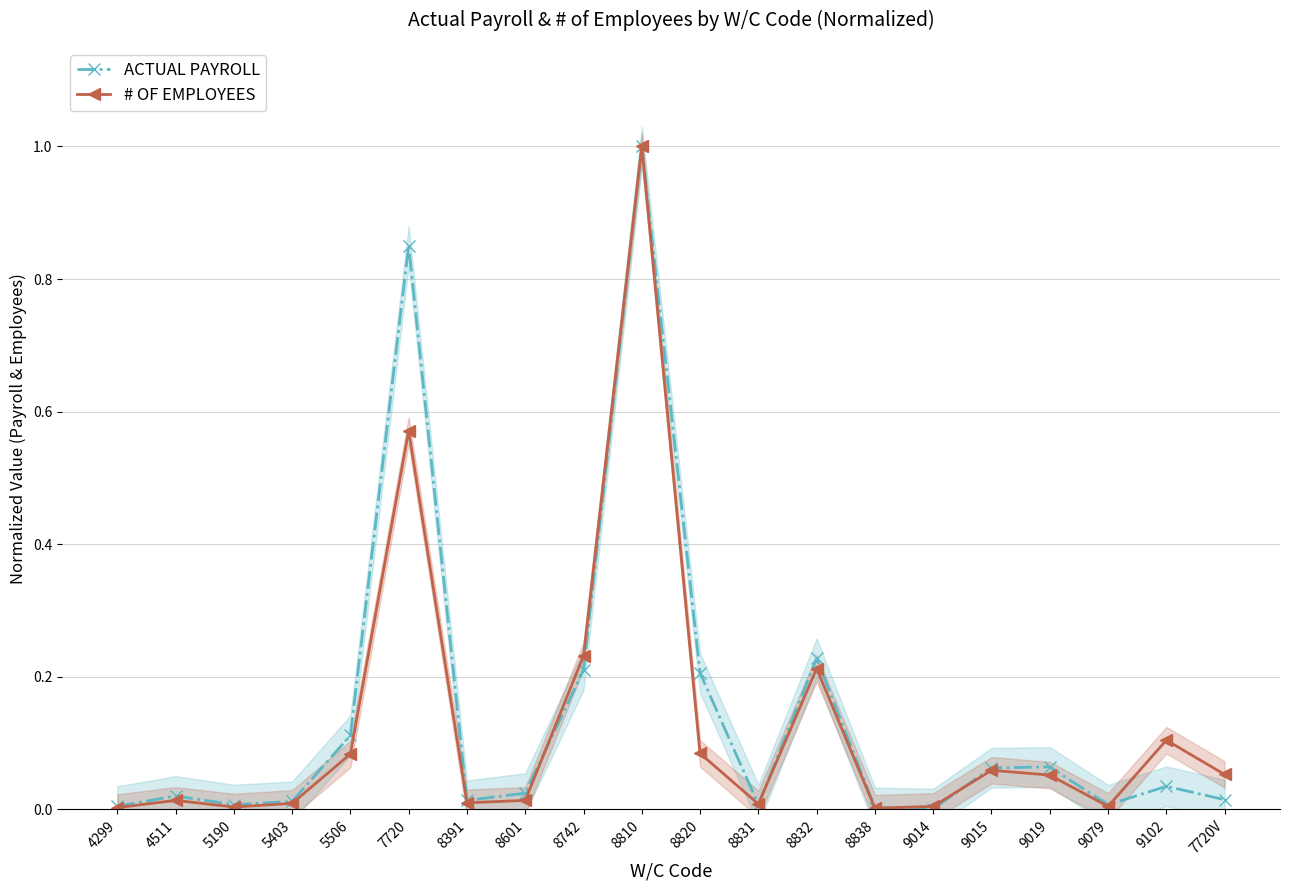

Reading left to right, what are all the values shown in this chart?

ACTUAL PAYROLL: 0.0	0.0	0.0	0.0	0.1	0.9	0.0	0.0	0.2	1.0	0.2	0.0	0.2	0.0	0.0	0.1	0.1	0.0	0.0	0.0
# OF EMPLOYEES: 0.0	0.0	0.0	0.0	0.1	0.6	0.0	0.0	0.2	1.0	0.1	0.0	0.2	0.0	0.0	0.1	0.1	0.0	0.1	0.1